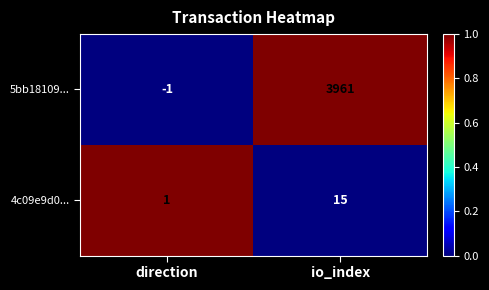

What is the total value across all series at io_index?

3976